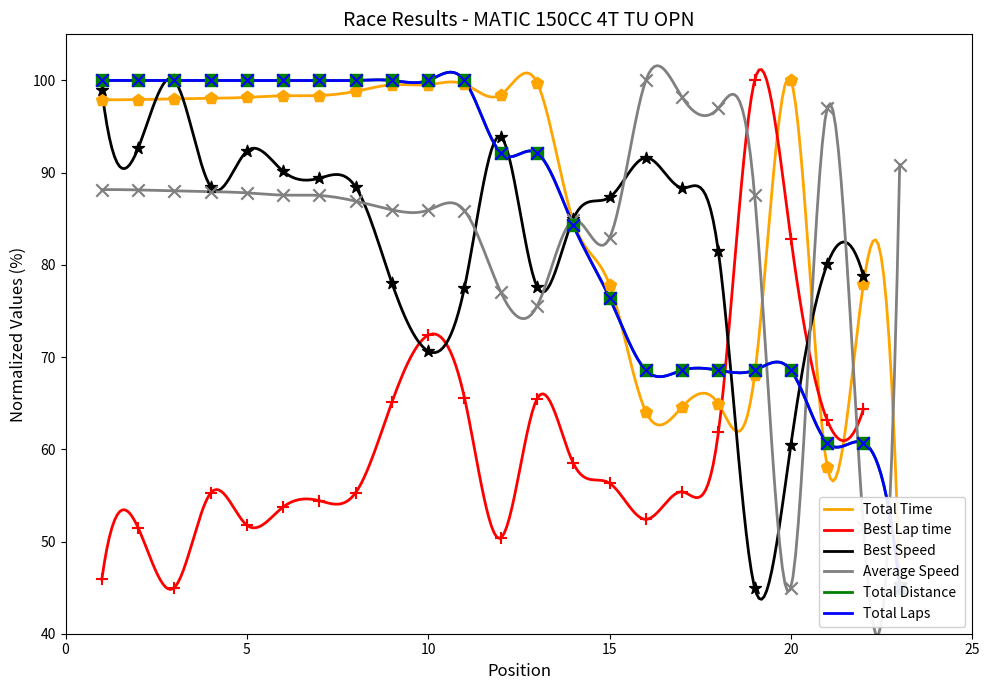

What is the minimum value for Best Speed?

43.7